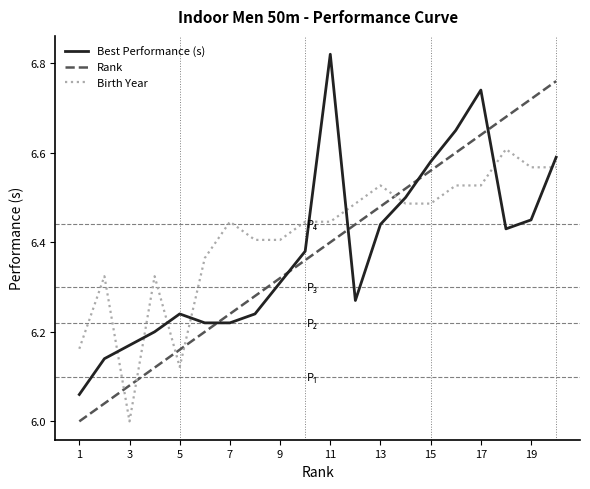

List the series in order of their peak value, lowest first.

Birth Year, Rank, Best Performance (s)